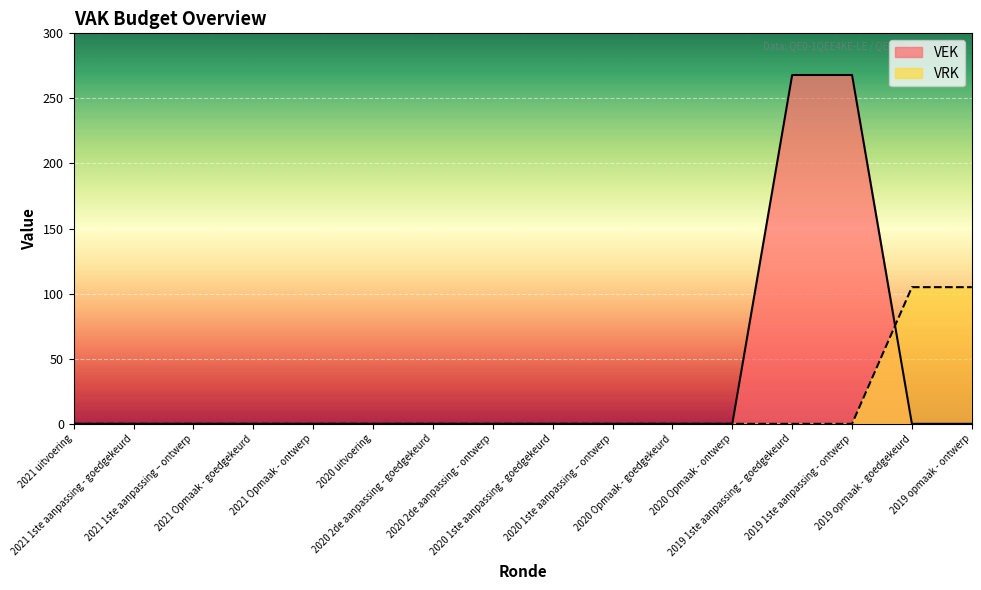

Which series has the widest spread of values?

VEK